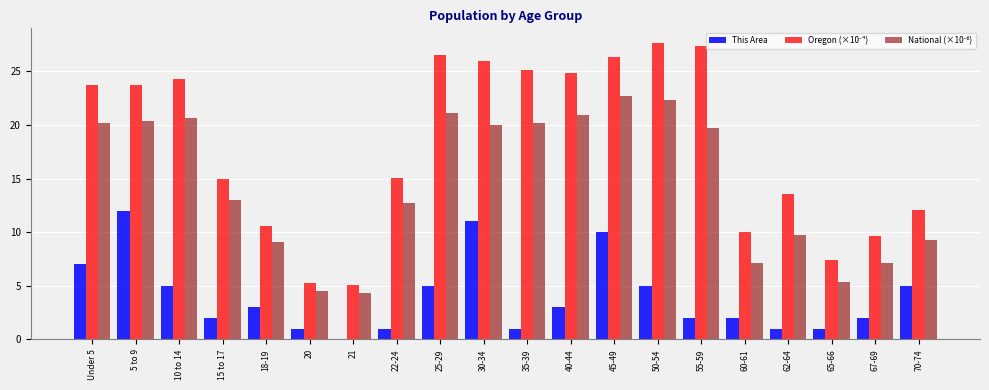

At which category is the sum across all series the highest?

45-49